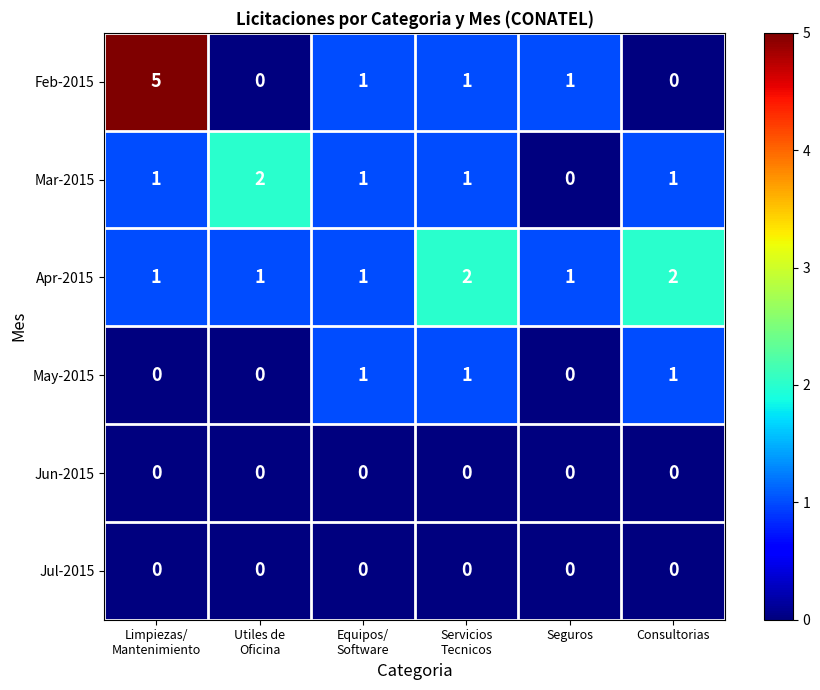

What is the difference between the maximum and second lowest values in the Feb-2015 series?

5